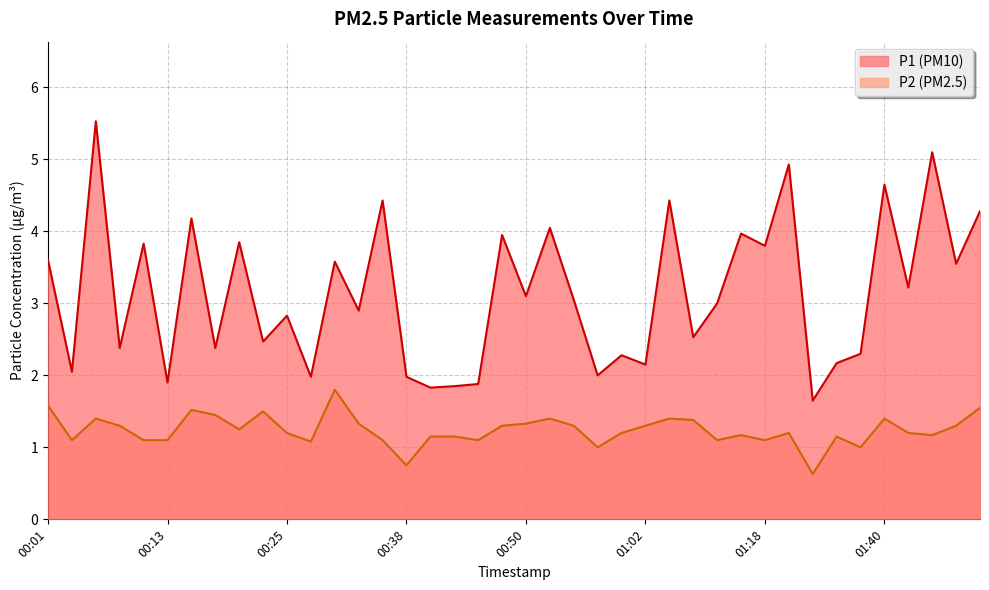

What is the difference between the maximum and minimum values in the P1 series?

3.9